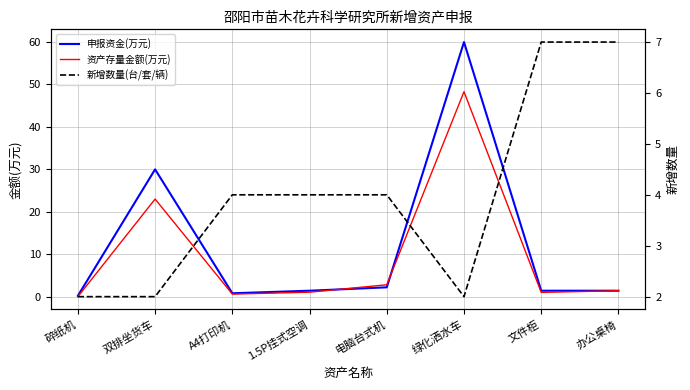

What position from the right is 文件柜?

2